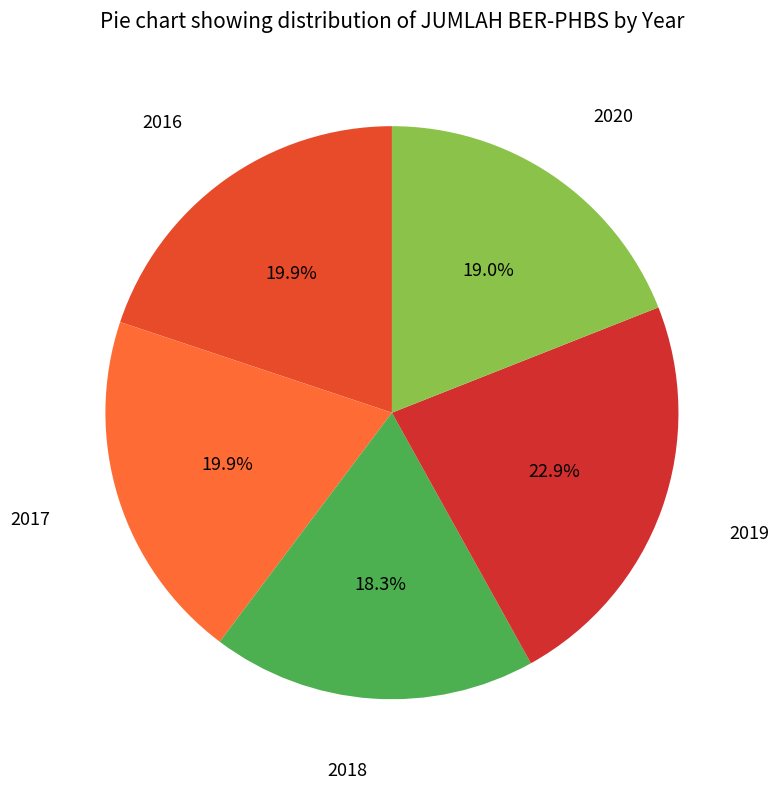

The 2020 slice represents 19% of the pie. True or false?

True